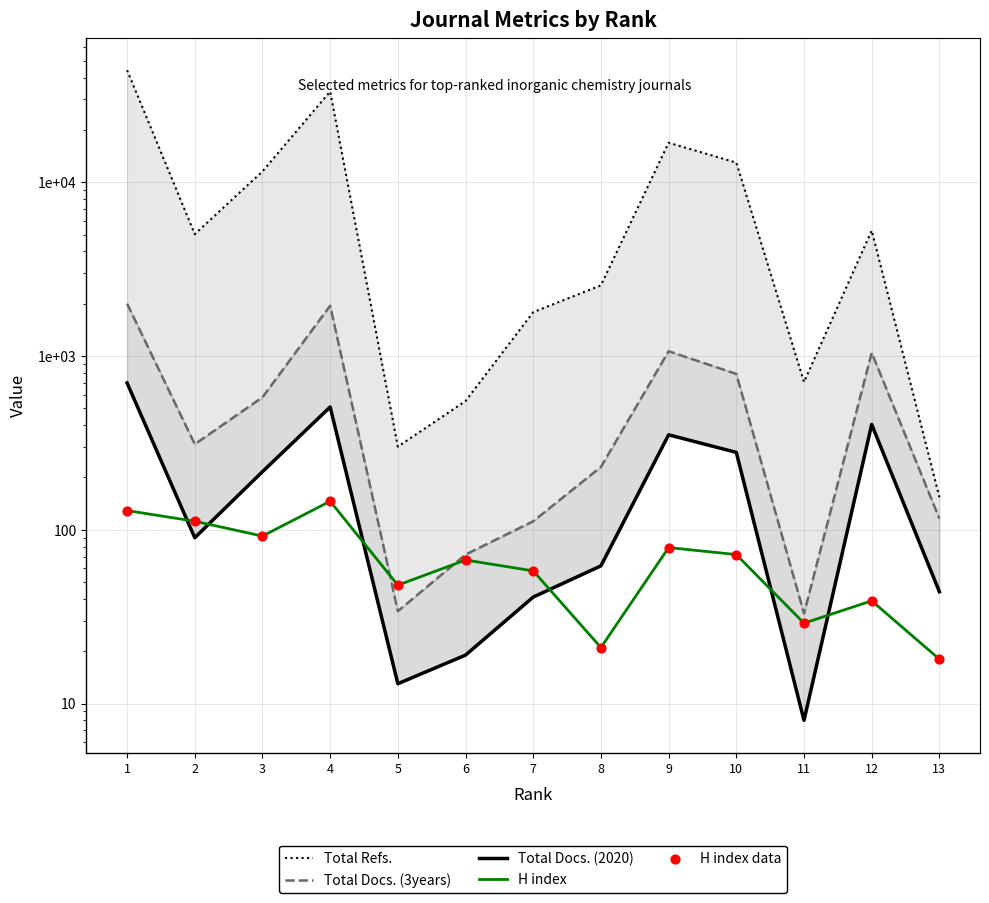

Which series reaches the minimum Y coordinate?

Total Docs. (2020)